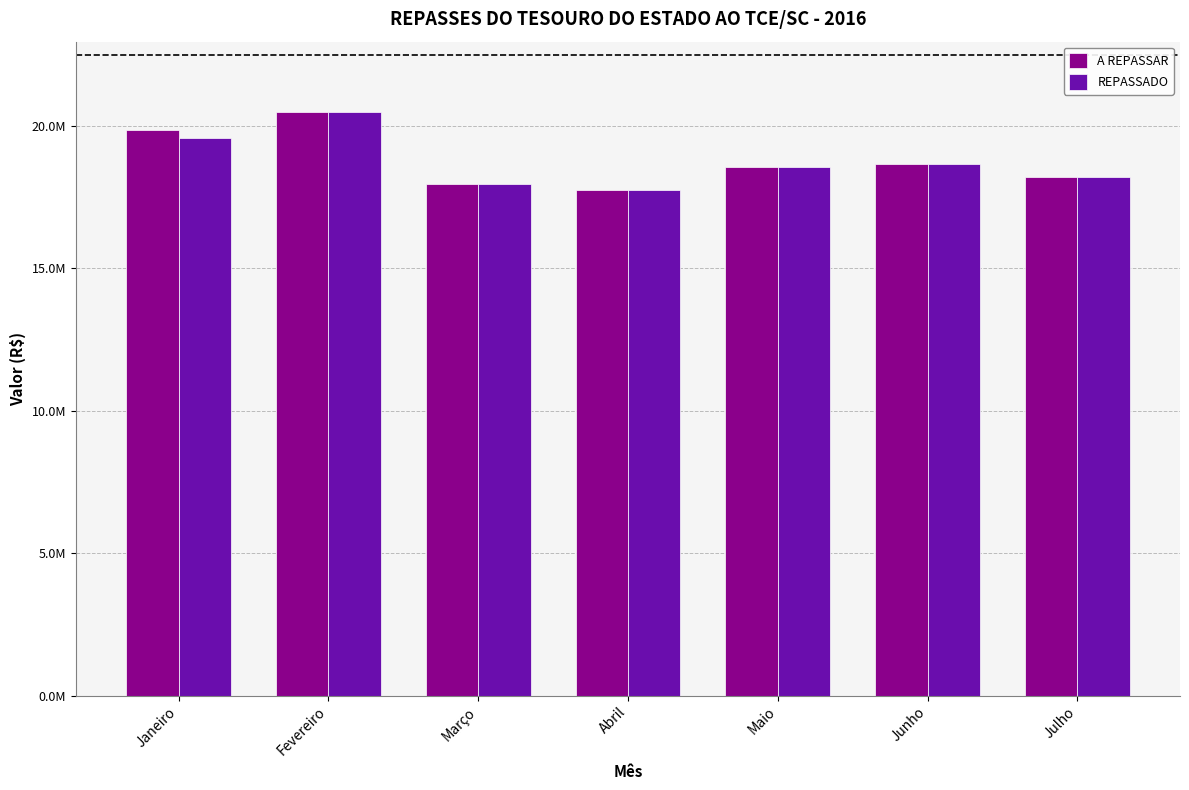

What are all the series names shown in the legend?

A REPASSAR, REPASSADO